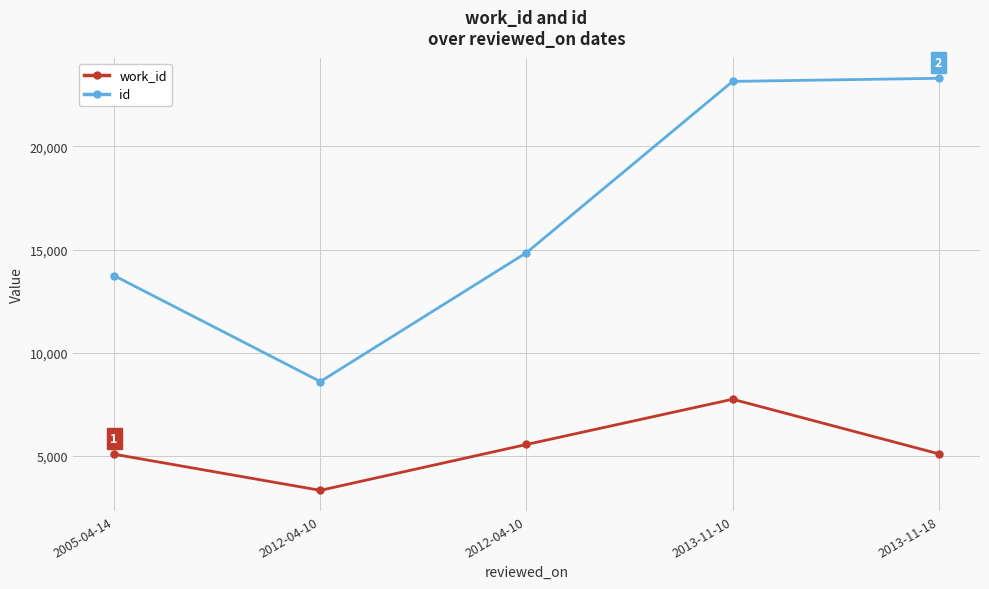

What is the difference between the highest and lowest values at 2012-04-10?

5271